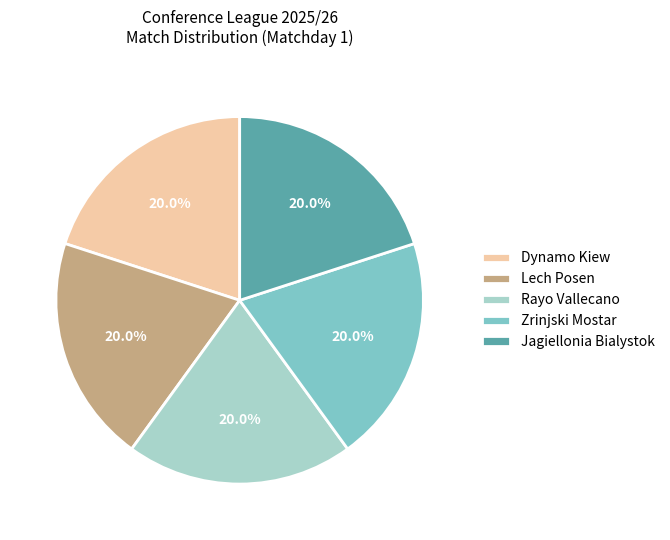

How many segments does this pie chart have?

5